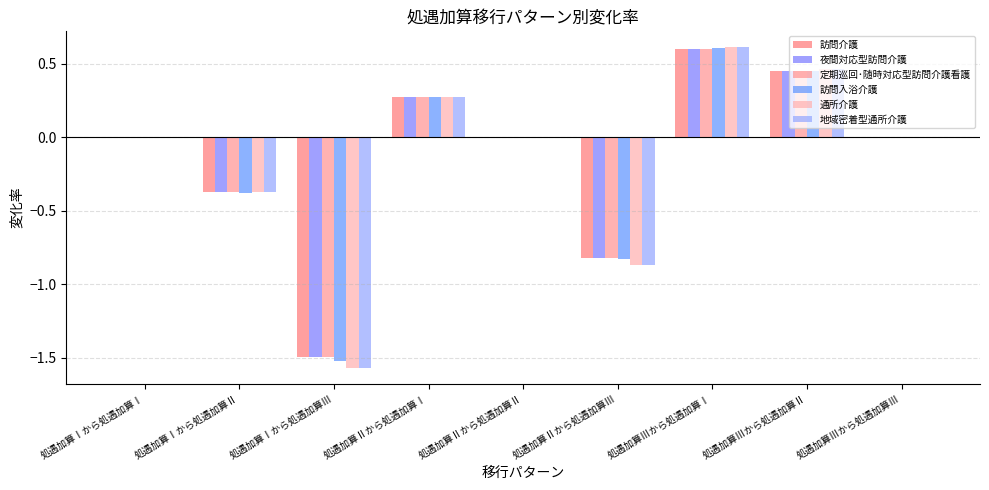

What are all the series names shown in the legend?

訪問介護, 夜間対応型訪問介護, 定期巡回･随時対応型訪問介護看護, 訪問入浴介護, 通所介護, 地域密着型通所介護